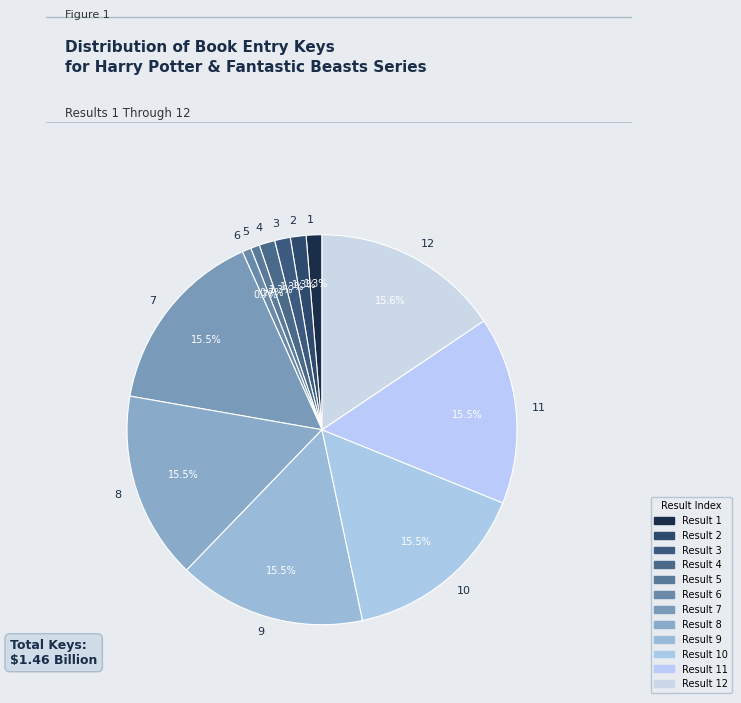

Between 2 and 8, which is larger?

8